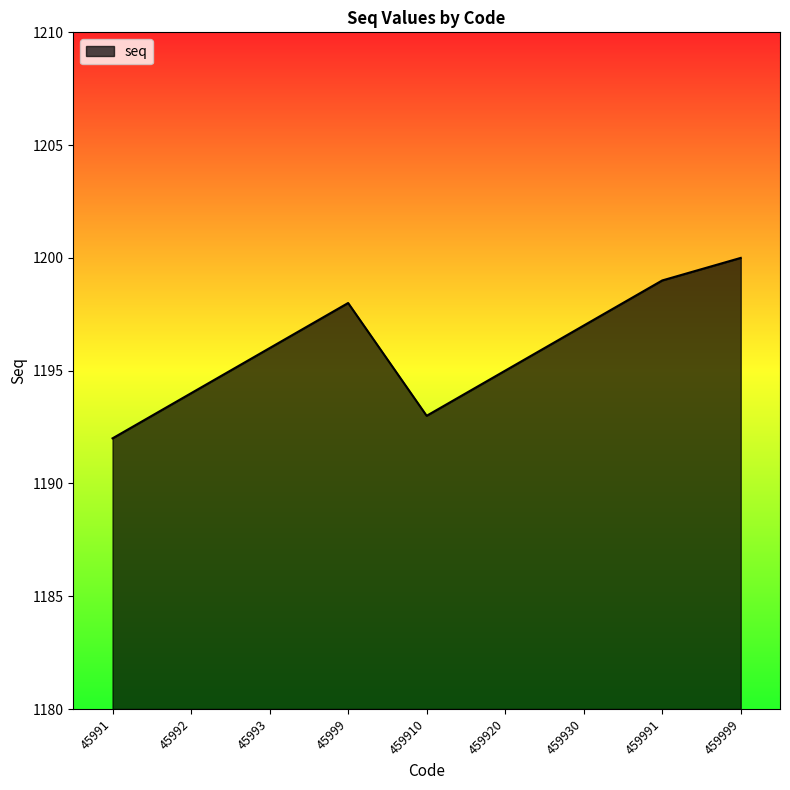

Reading right to left, what are all the values shown in this chart?

1200	1199	1197	1195	1193	1198	1196	1194	1192